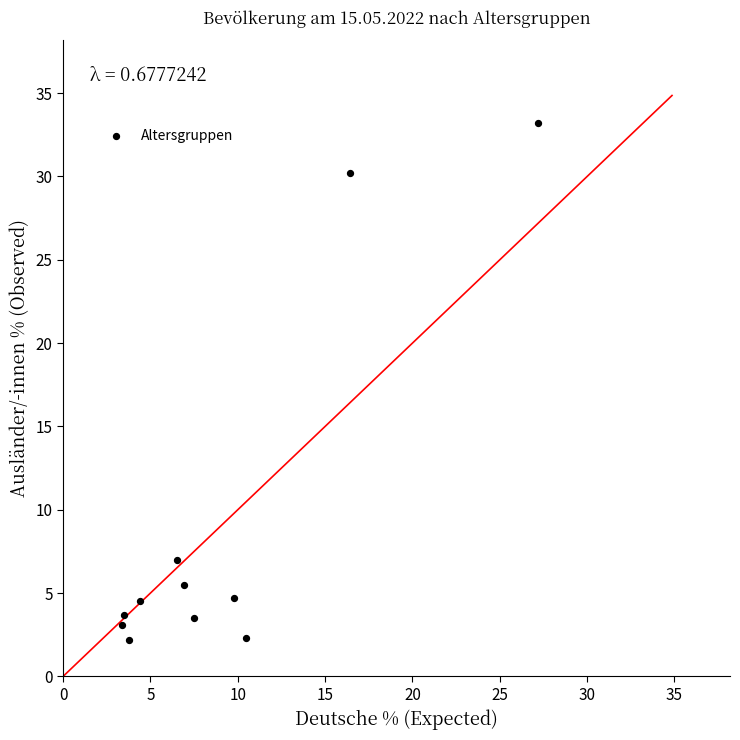

What is the range of Y values (max minus min)?

31.0